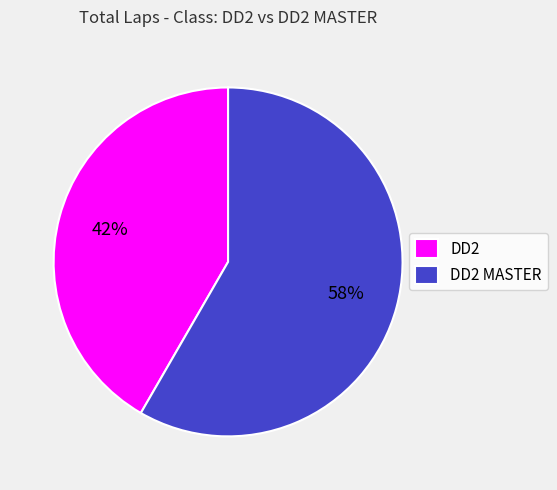

To the nearest percent, what percentage of the pie is DD2 MASTER?

58%